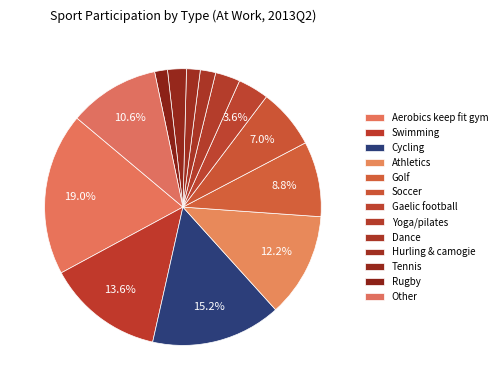

The Aerobics keep fit gym slice represents 28% of the pie. True or false?

False